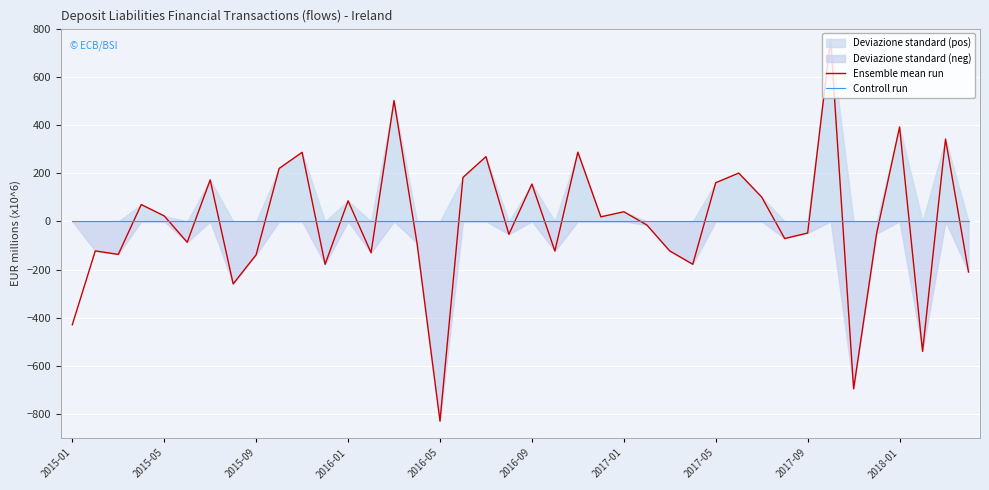

The value of Ensemble mean run at 2015-09 is -206.1. True or false?

False